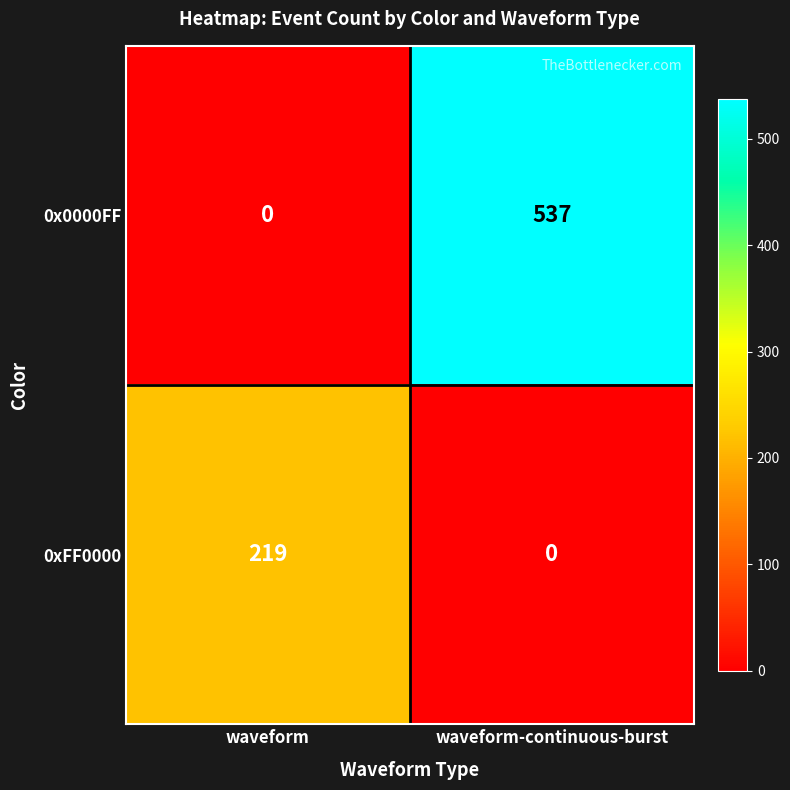

What value does the 0xFF0000 series have at waveform, to the nearest 10?

220